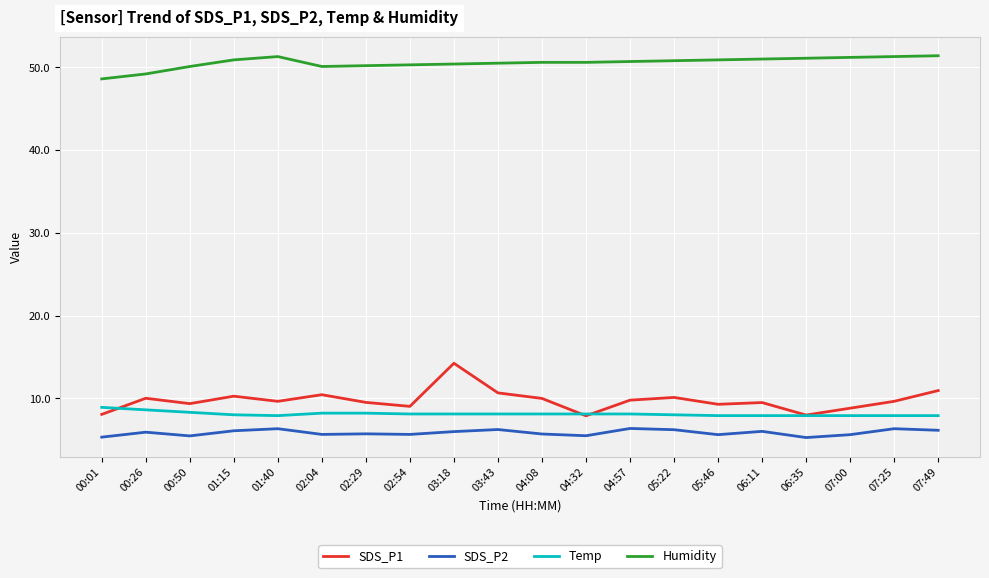

Does the chart display data point markers on the line(s)?

No